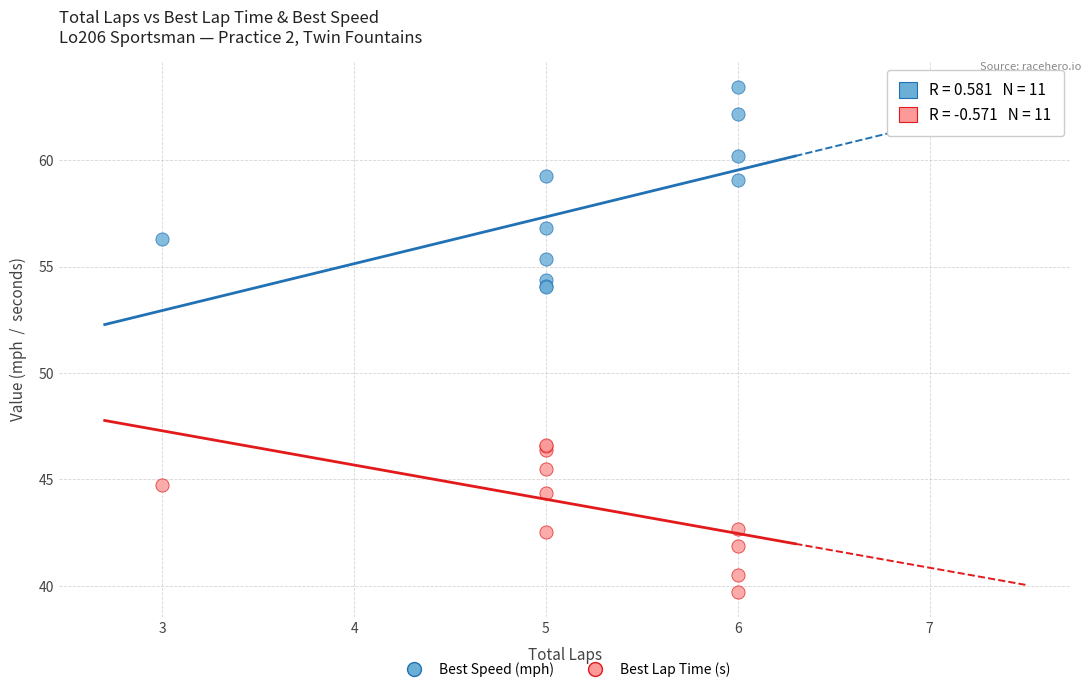

Which series has the widest spread of Y values?

Best Speed (mph)